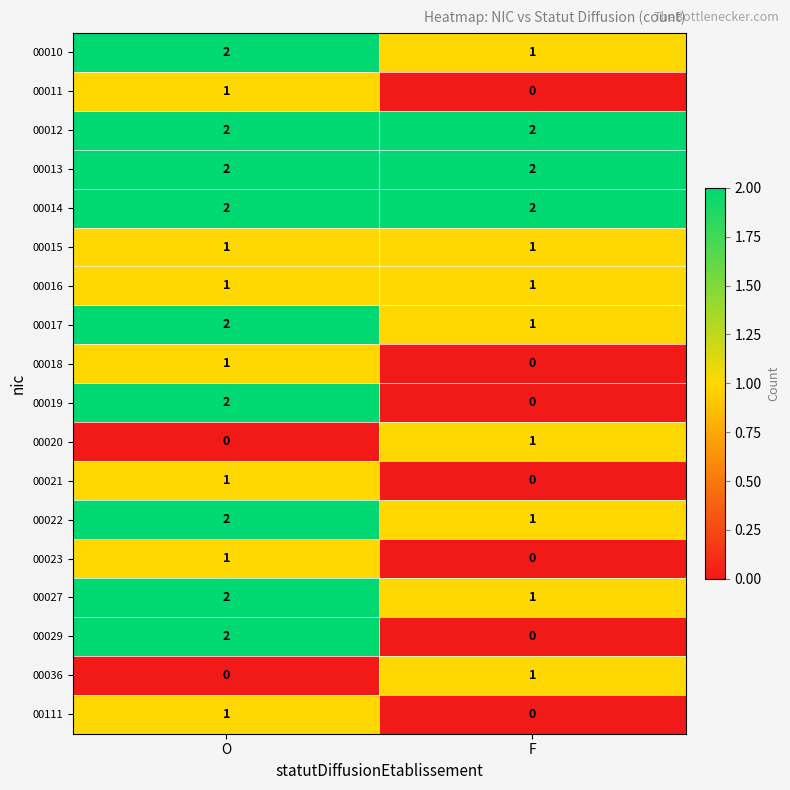

What is the total value across all series at O?

25